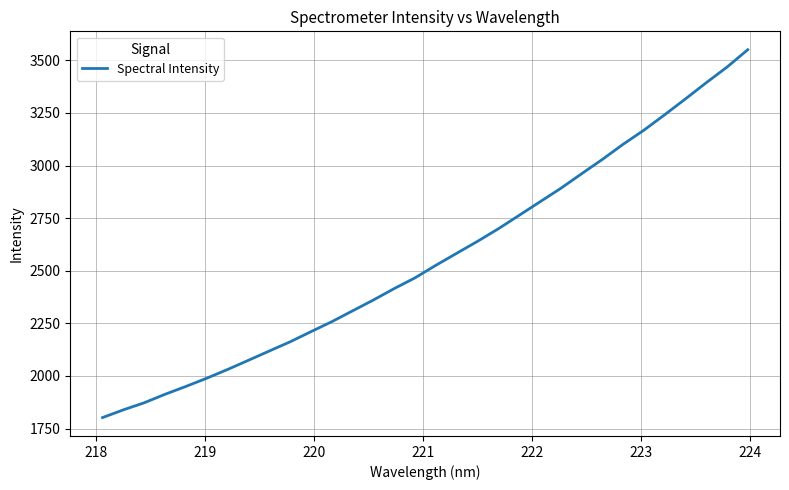

What is the minimum value shown in the chart?

1802.0